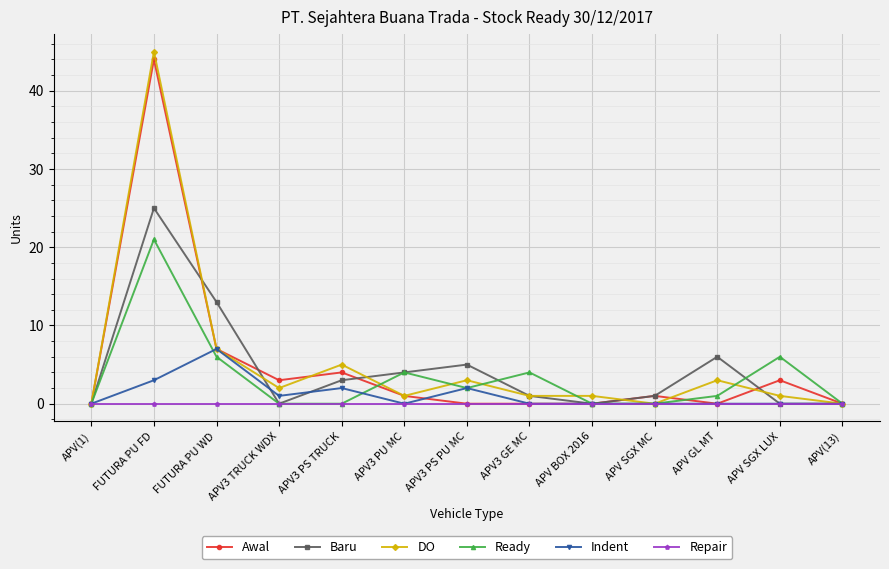

Reading right to left, list all the values displayed in this chart.

Awal: APV(13)=0	APV SGX LUX=3	APV GL MT=0	APV SGX MC=1	APV BOX 2016=0	APV3 GE MC=0	APV3 PS PU MC=0	APV3 PU MC=1	APV3 PS TRUCK=4	APV3 TRUCK WDX=3	FUTURA PU WD=7	FUTURA PU FD=44	APV(1)=0
Baru: APV(13)=0	APV SGX LUX=0	APV GL MT=6	APV SGX MC=1	APV BOX 2016=0	APV3 GE MC=1	APV3 PS PU MC=5	APV3 PU MC=4	APV3 PS TRUCK=3	APV3 TRUCK WDX=0	FUTURA PU WD=13	FUTURA PU FD=25	APV(1)=0
DO: APV(13)=0	APV SGX LUX=1	APV GL MT=3	APV SGX MC=0	APV BOX 2016=1	APV3 GE MC=1	APV3 PS PU MC=3	APV3 PU MC=1	APV3 PS TRUCK=5	APV3 TRUCK WDX=2	FUTURA PU WD=7	FUTURA PU FD=45	APV(1)=0
Ready: APV(13)=0	APV SGX LUX=6	APV GL MT=1	APV SGX MC=0	APV BOX 2016=0	APV3 GE MC=4	APV3 PS PU MC=2	APV3 PU MC=4	APV3 PS TRUCK=0	APV3 TRUCK WDX=0	FUTURA PU WD=6	FUTURA PU FD=21	APV(1)=0
Indent: APV(13)=0	APV SGX LUX=0	APV GL MT=0	APV SGX MC=0	APV BOX 2016=0	APV3 GE MC=0	APV3 PS PU MC=2	APV3 PU MC=0	APV3 PS TRUCK=2	APV3 TRUCK WDX=1	FUTURA PU WD=7	FUTURA PU FD=3	APV(1)=0
Repair: APV(13)=0	APV SGX LUX=0	APV GL MT=0	APV SGX MC=0	APV BOX 2016=0	APV3 GE MC=0	APV3 PS PU MC=0	APV3 PU MC=0	APV3 PS TRUCK=0	APV3 TRUCK WDX=0	FUTURA PU WD=0	FUTURA PU FD=0	APV(1)=0